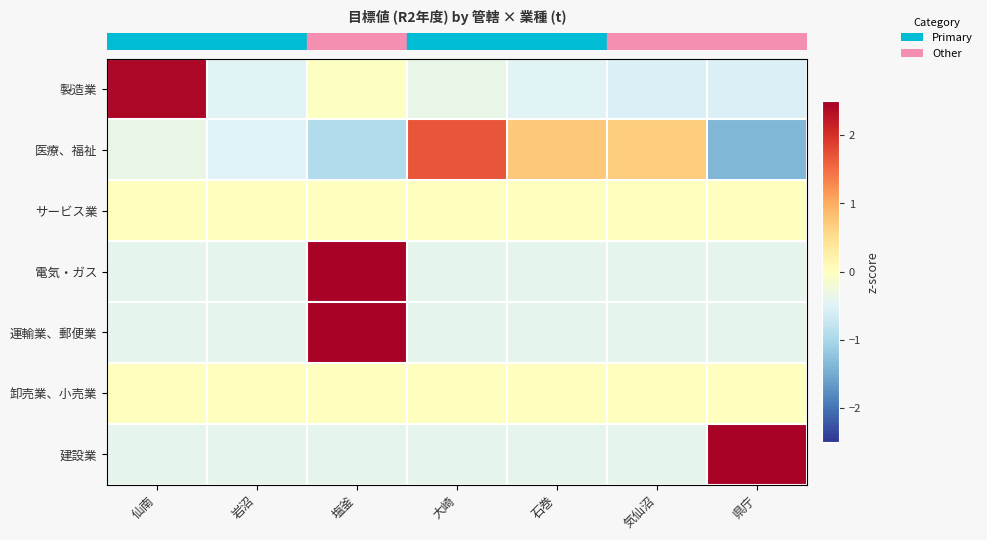

Which series has the widest spread of values?

row_1